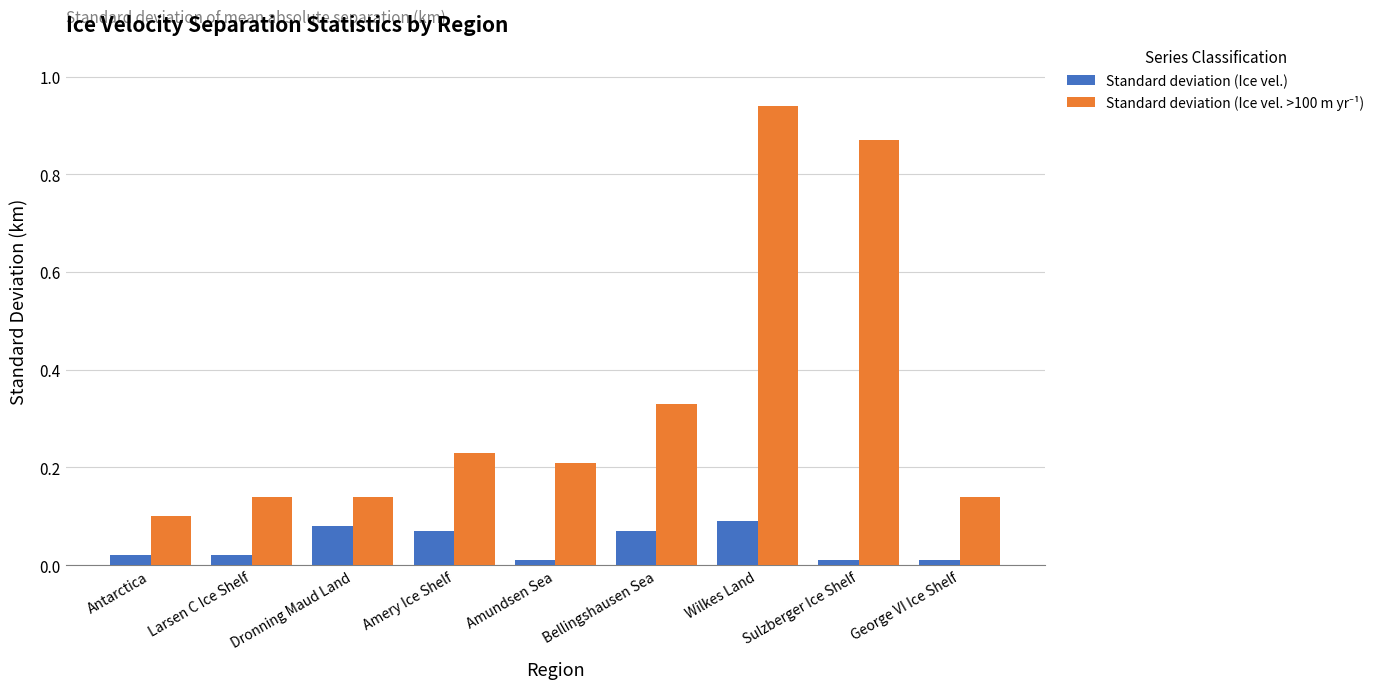

What is the label of the 3rd bar from the left?

Dronning Maud Land